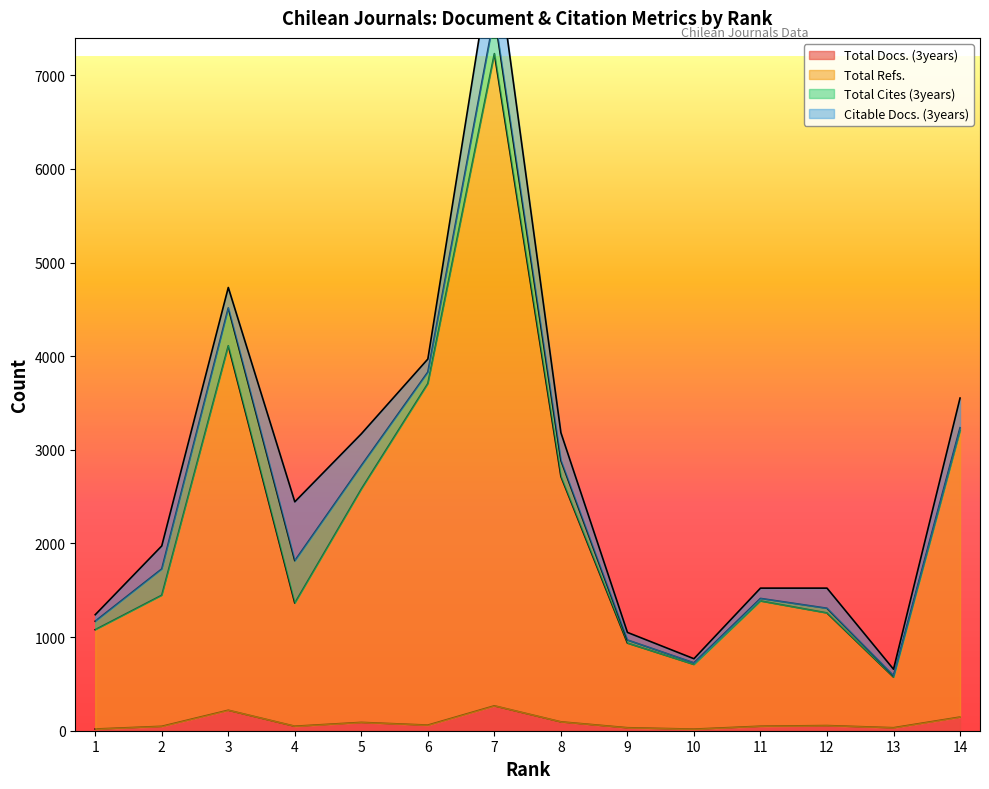

At which category is the sum across all series the highest?

7